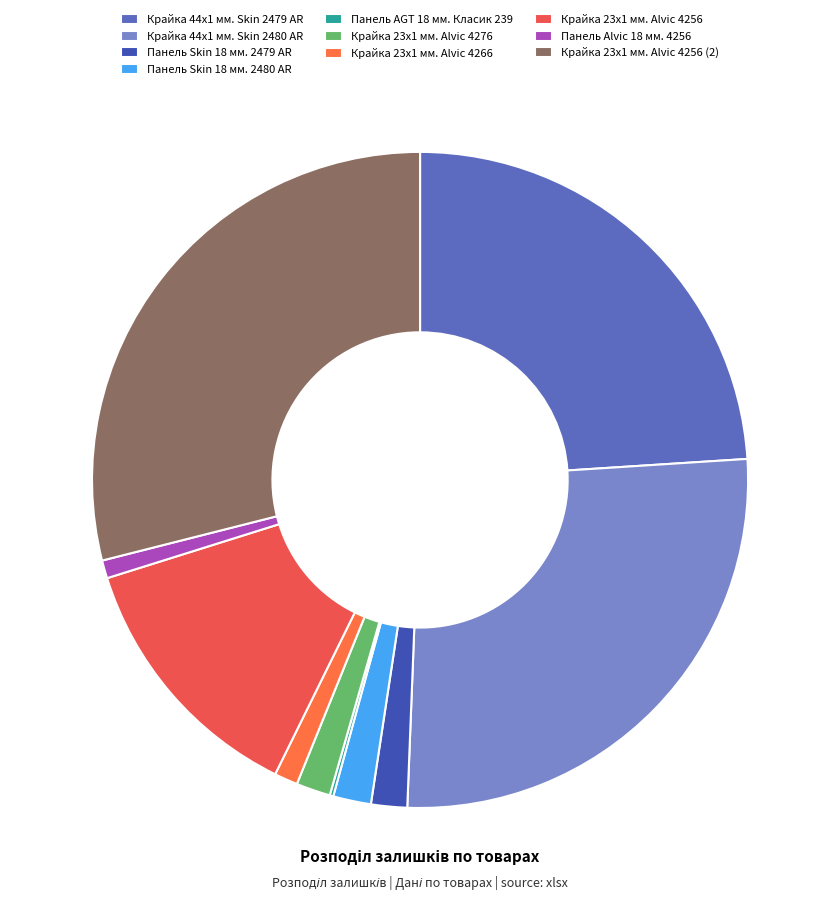

To the nearest percent, what percentage of the pie is Крайка 23x1 мм. Alvic 4256?

13%